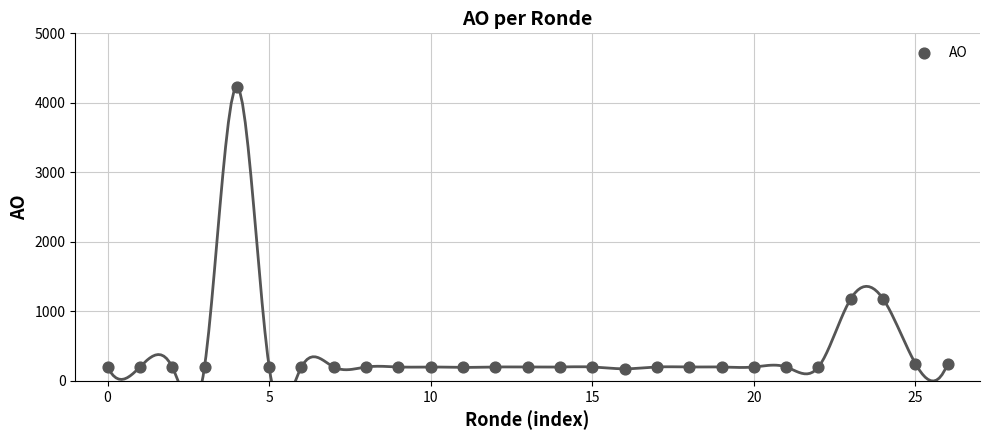

What is the range of Y values (max minus min)?

4061